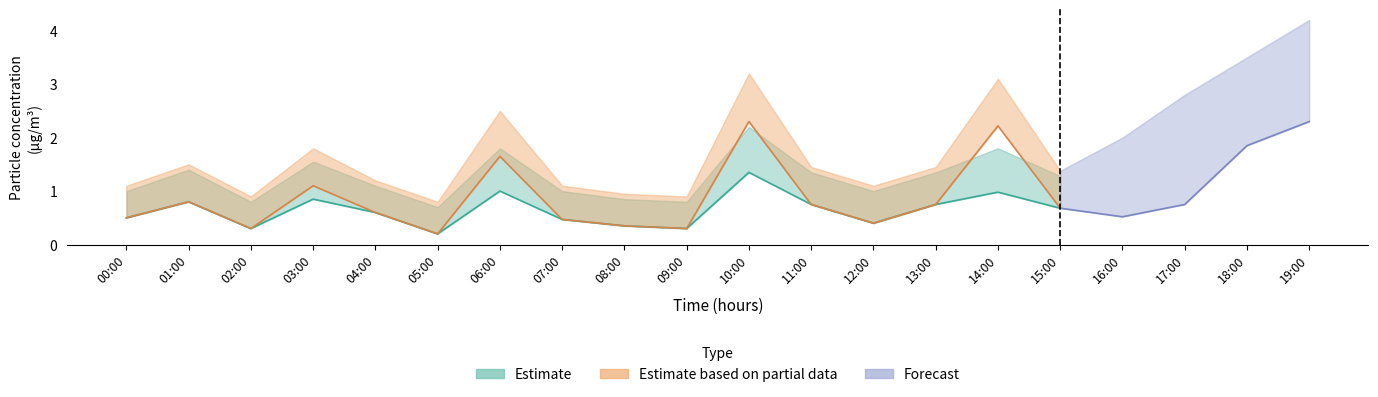

Is the value of P1 at 04:00 greater than the value of P2 at 17:00?

No